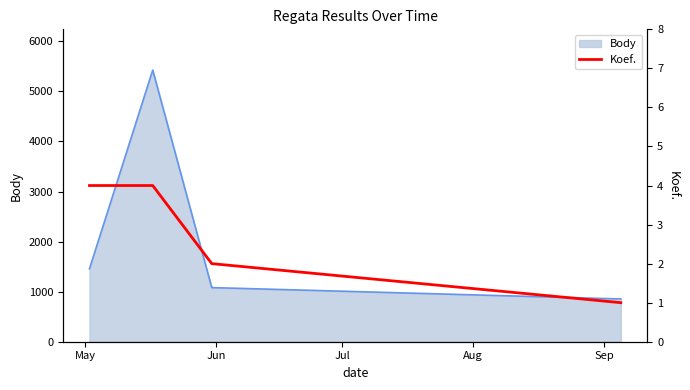

What is the lowest value of the Body series?

854